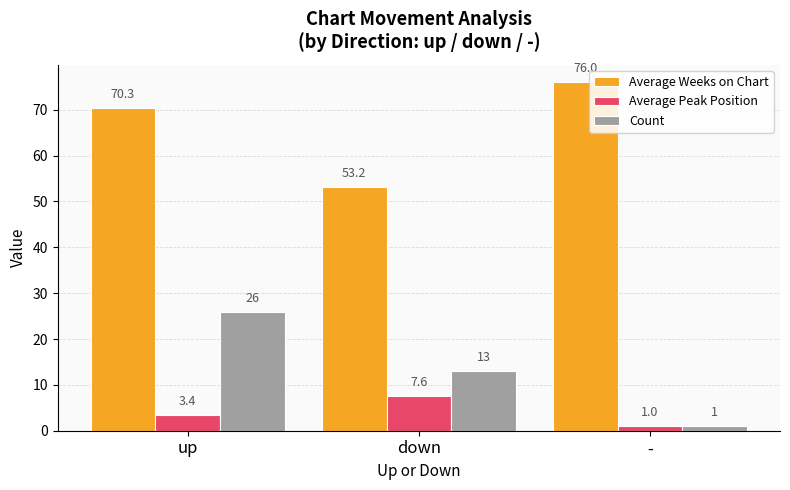

Rank the series by their maximum value, from highest to lowest.

Average Weeks on Chart, Count, Average Peak Position